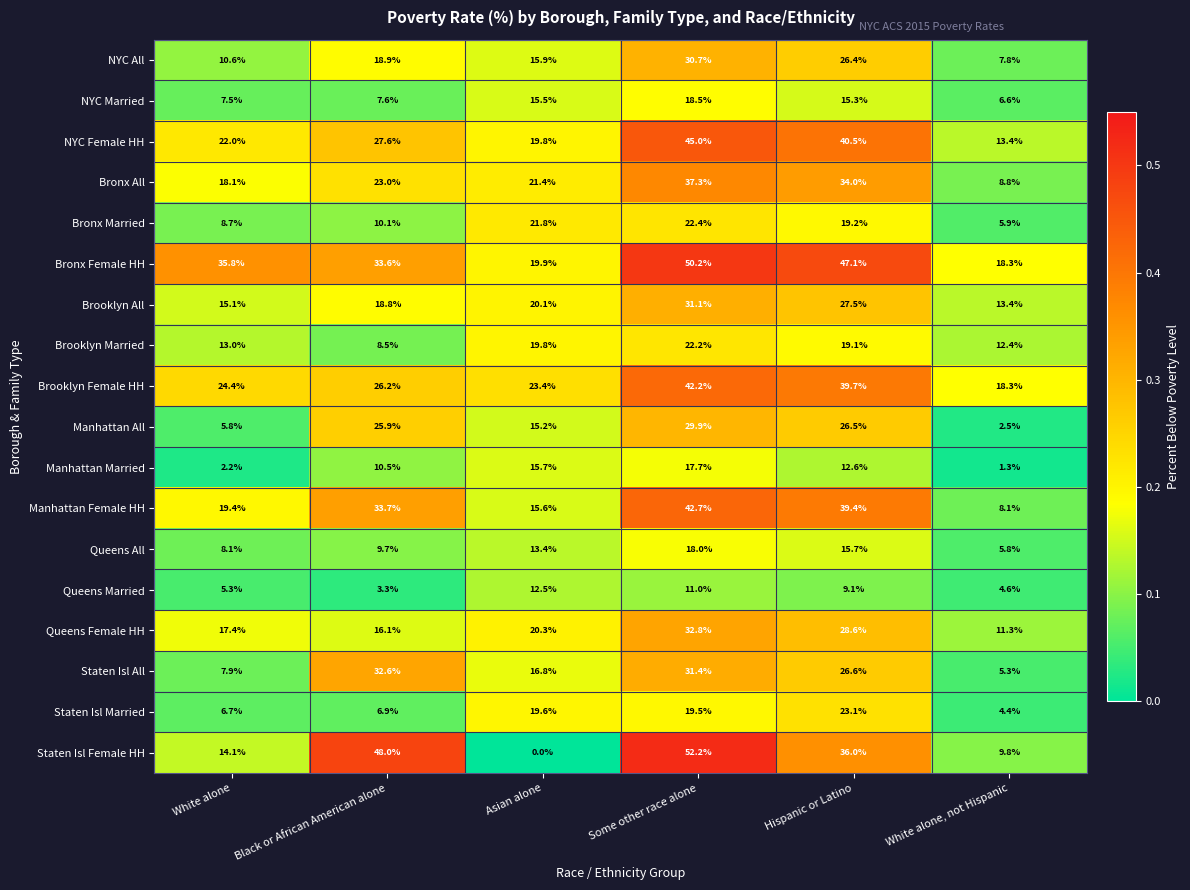

At which category does the chart reach its peak across all series?

Some other race alone